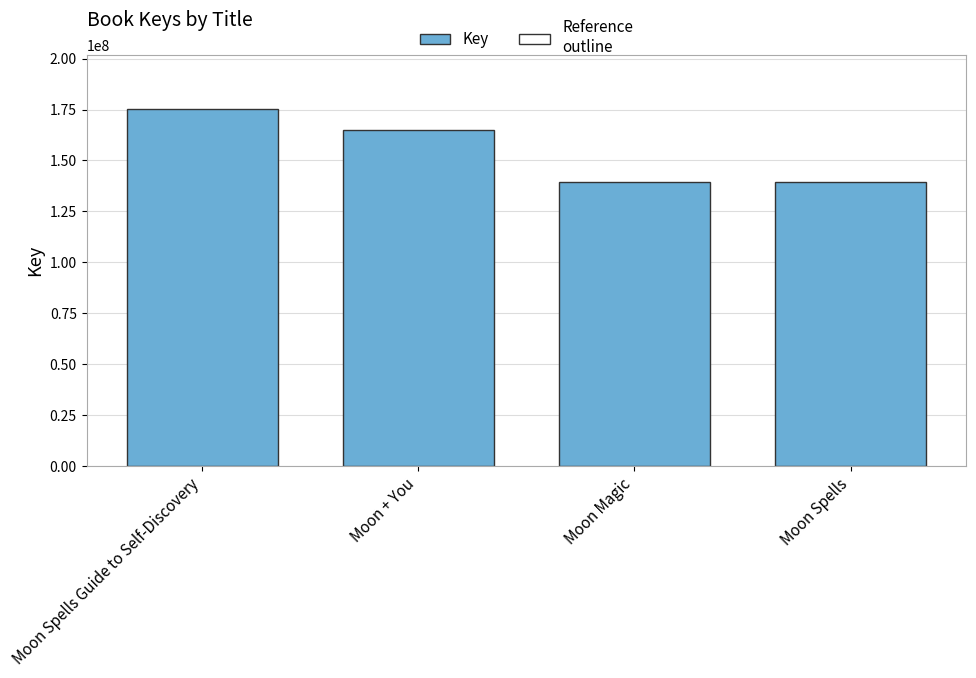

Read the value at Moon + You, to the nearest 50.

165021400